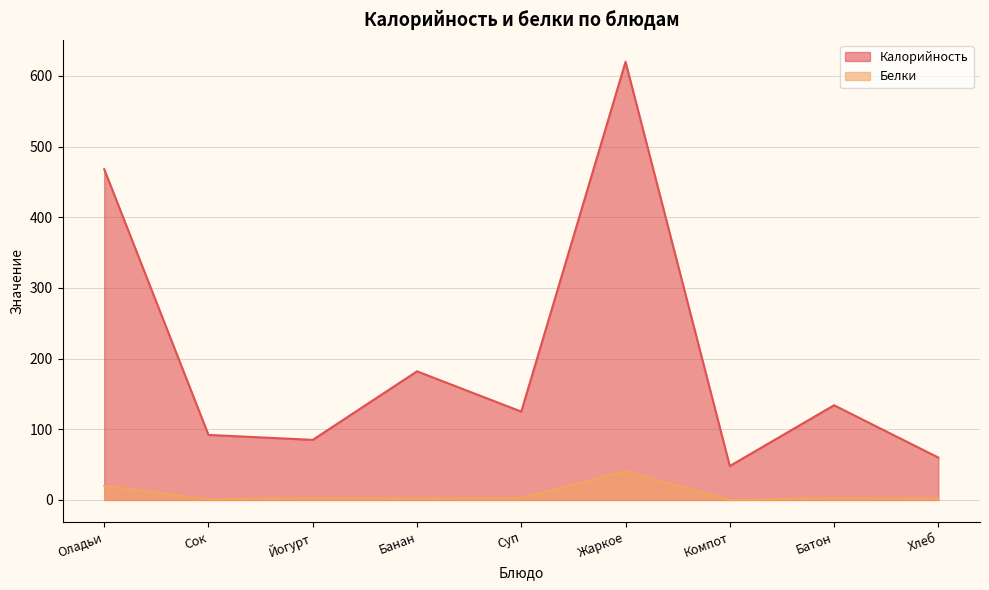

True or false: Белки has a value of 2.5 at Банан.

True